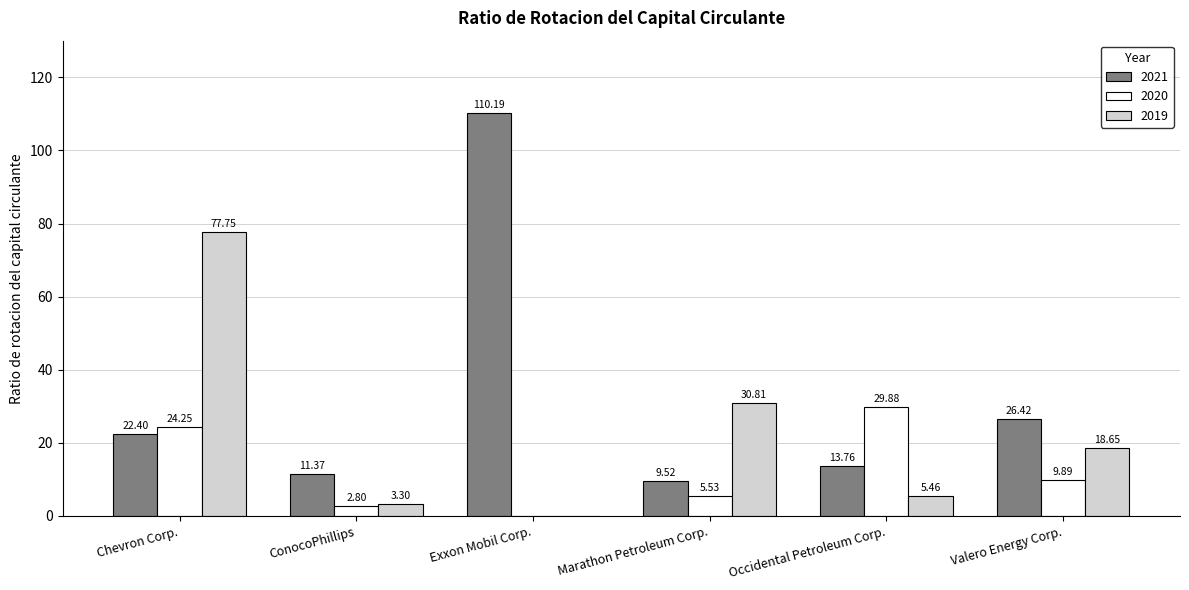

At which label does 2021 first exceed 22?

Chevron Corp.